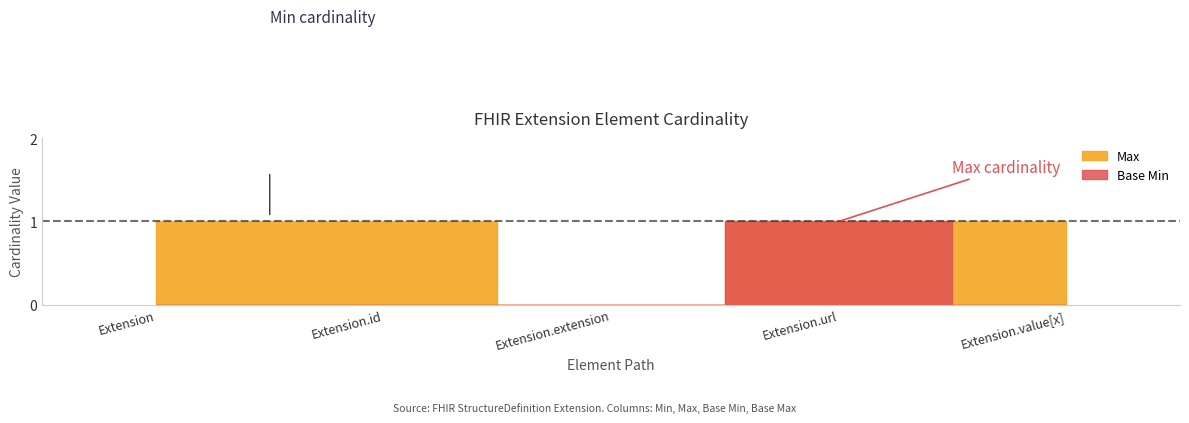

True or false: Base Min and Max intersect in this chart.

False